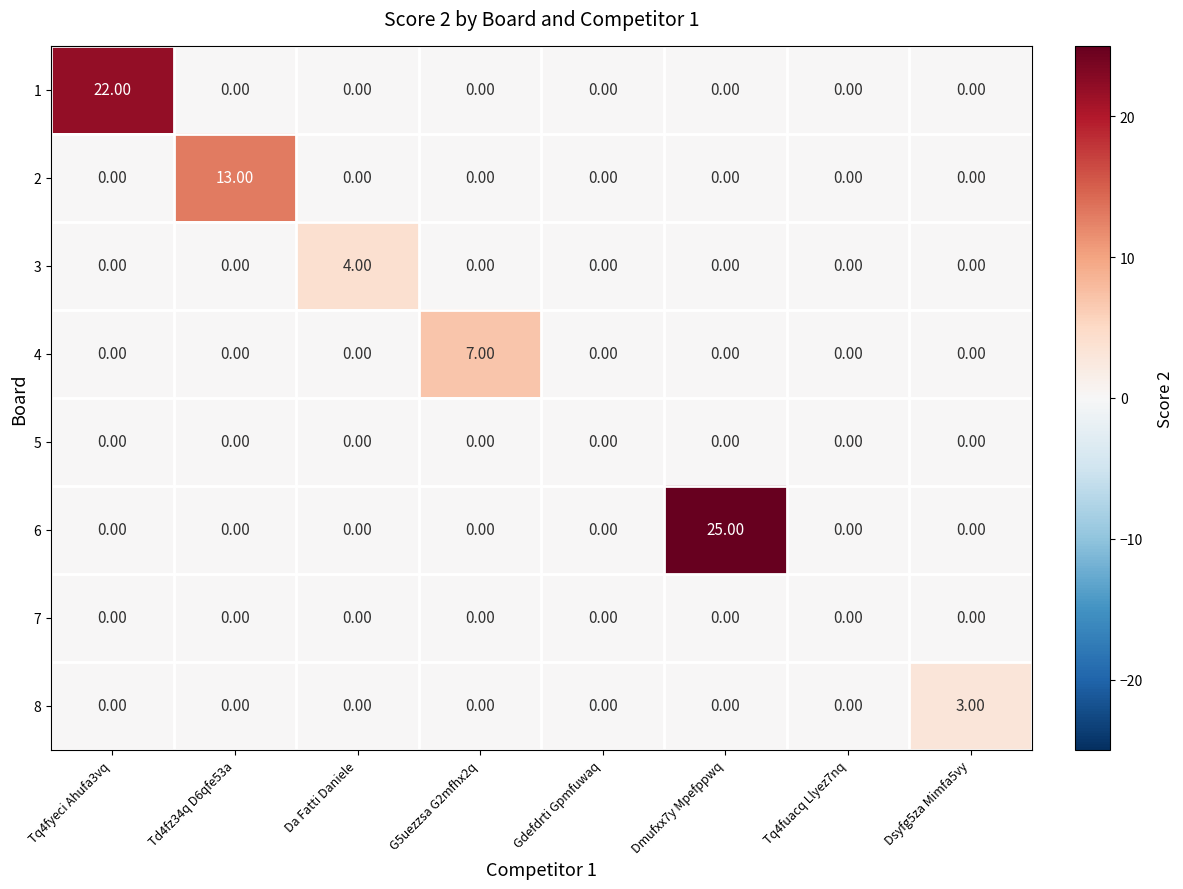

What is the sum of all 2 values?

13